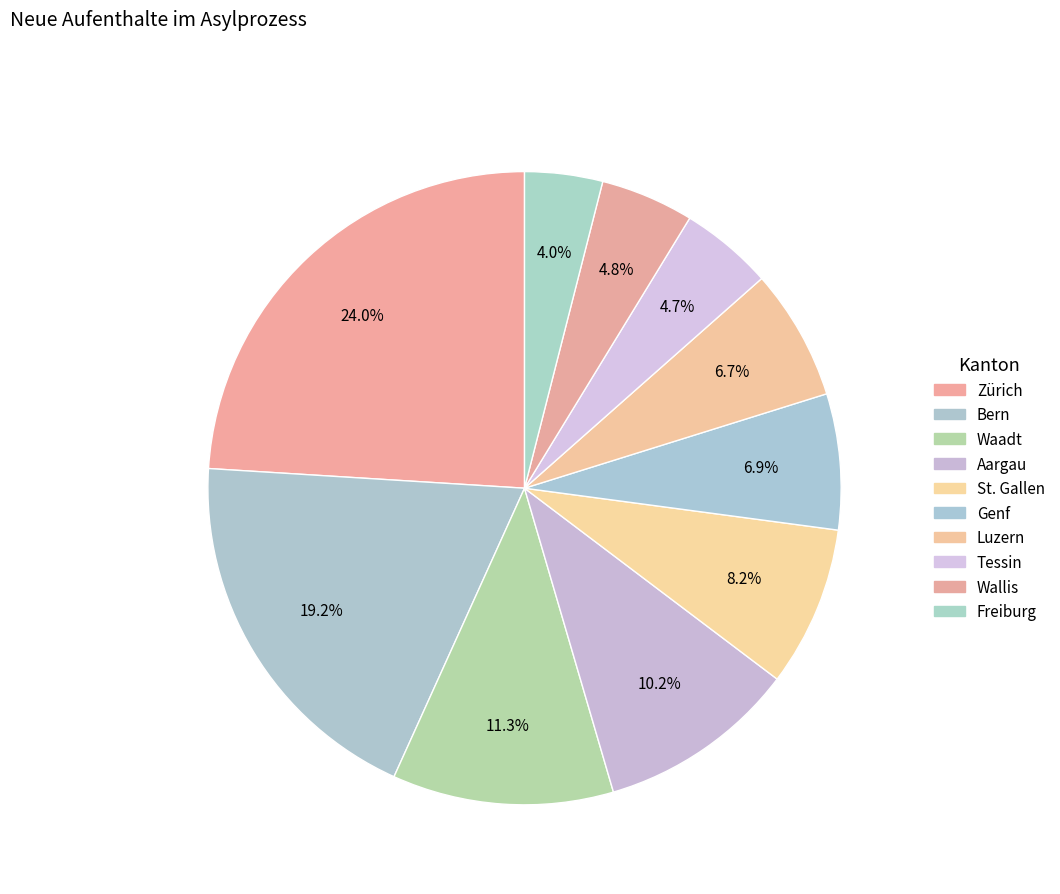

Which has a higher value, Aargau or Wallis?

Aargau